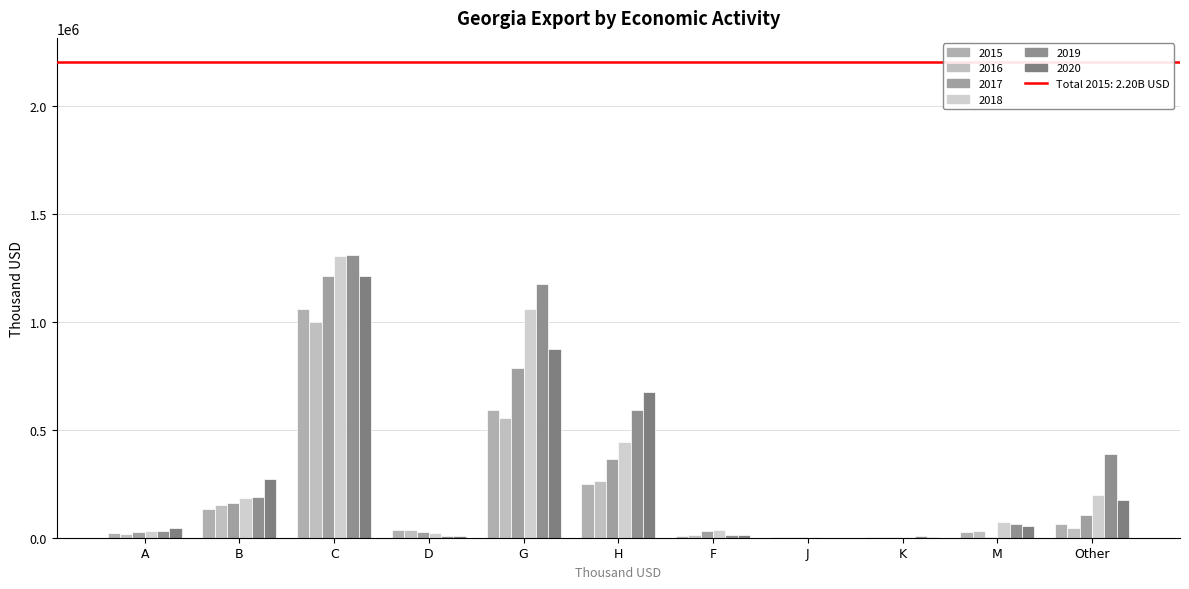

The 2020 series shows 787.4 at J. True or false?

True